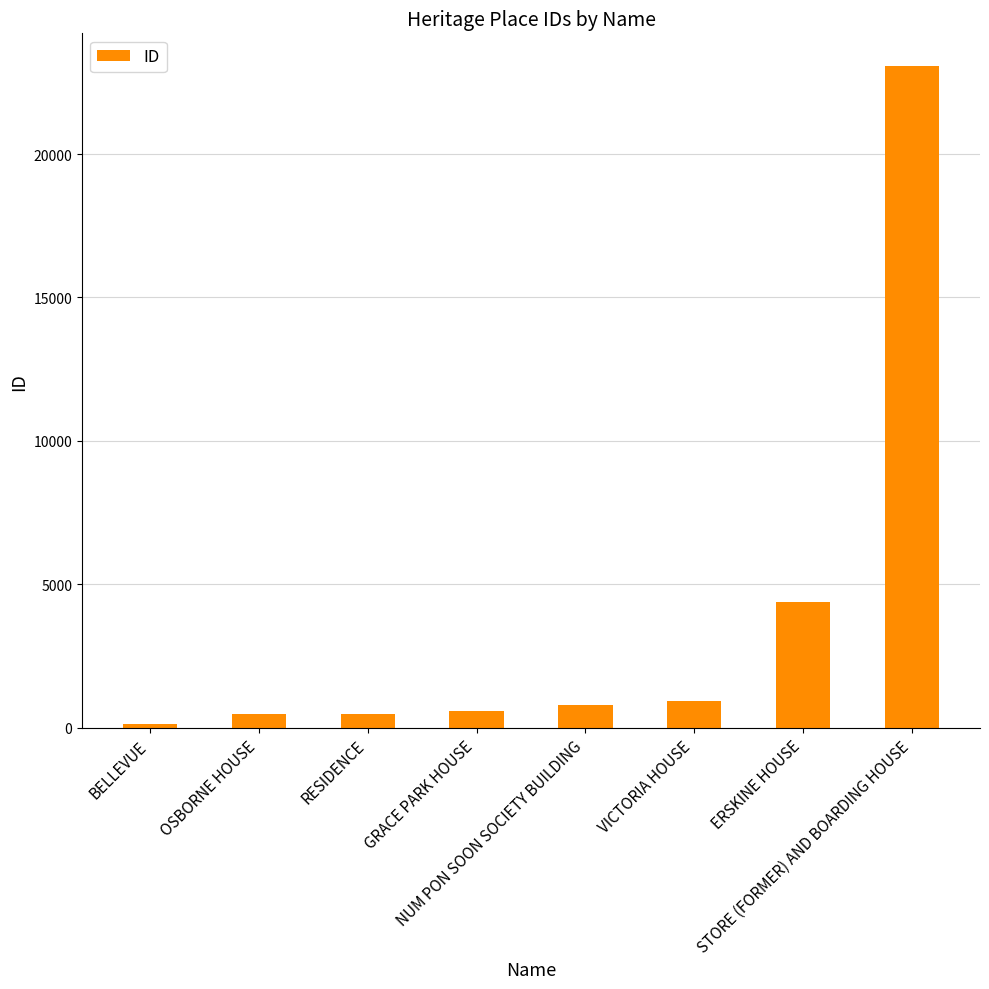

Approximately how many times larger is the value at GRACE PARK HOUSE compared to NUM PON SOON SOCIETY BUILDING?

0.7